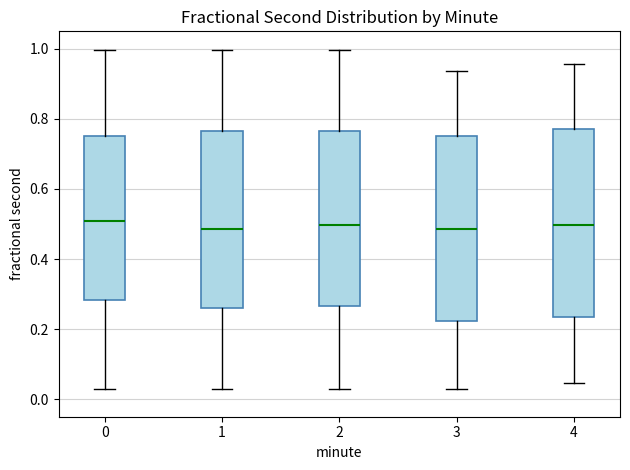

Reading left to right, read every box against the y-axis: the position of its median line, the range the box covers, and the ends of its whiskers. The values are not printed on the chart, so give them approximately, as read against the axis.

0: median 0.50, box 0.28 to 0.76, whiskers 0.04 to 1.00
1: median 0.48, box 0.26 to 0.76, whiskers 0.04 to 1.00
2: median 0.50, box 0.26 to 0.76, whiskers 0.04 to 1.00
3: median 0.48, box 0.22 to 0.76, whiskers 0.04 to 0.94
4: median 0.50, box 0.24 to 0.78, whiskers 0.04 to 0.96